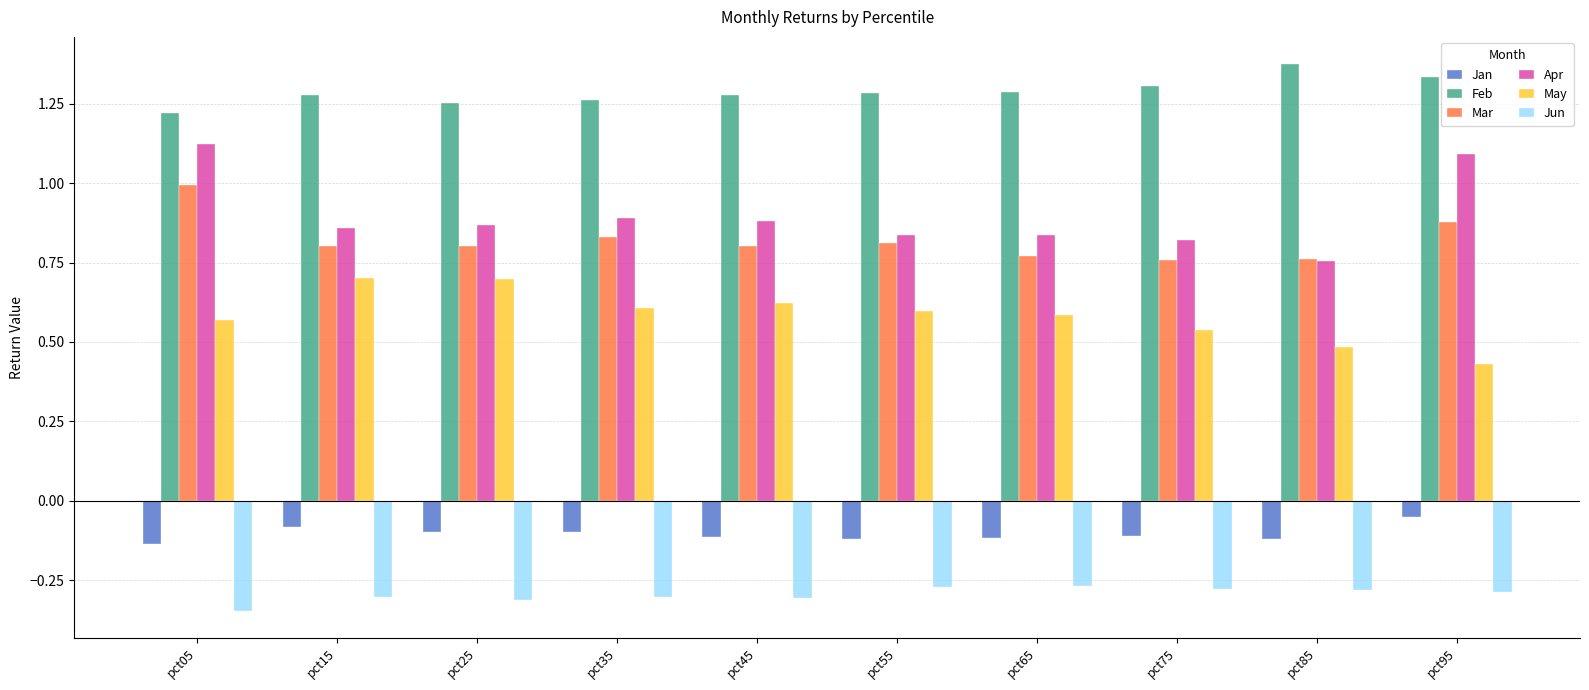

Which label corresponds to the largest value in the chart?

pct85